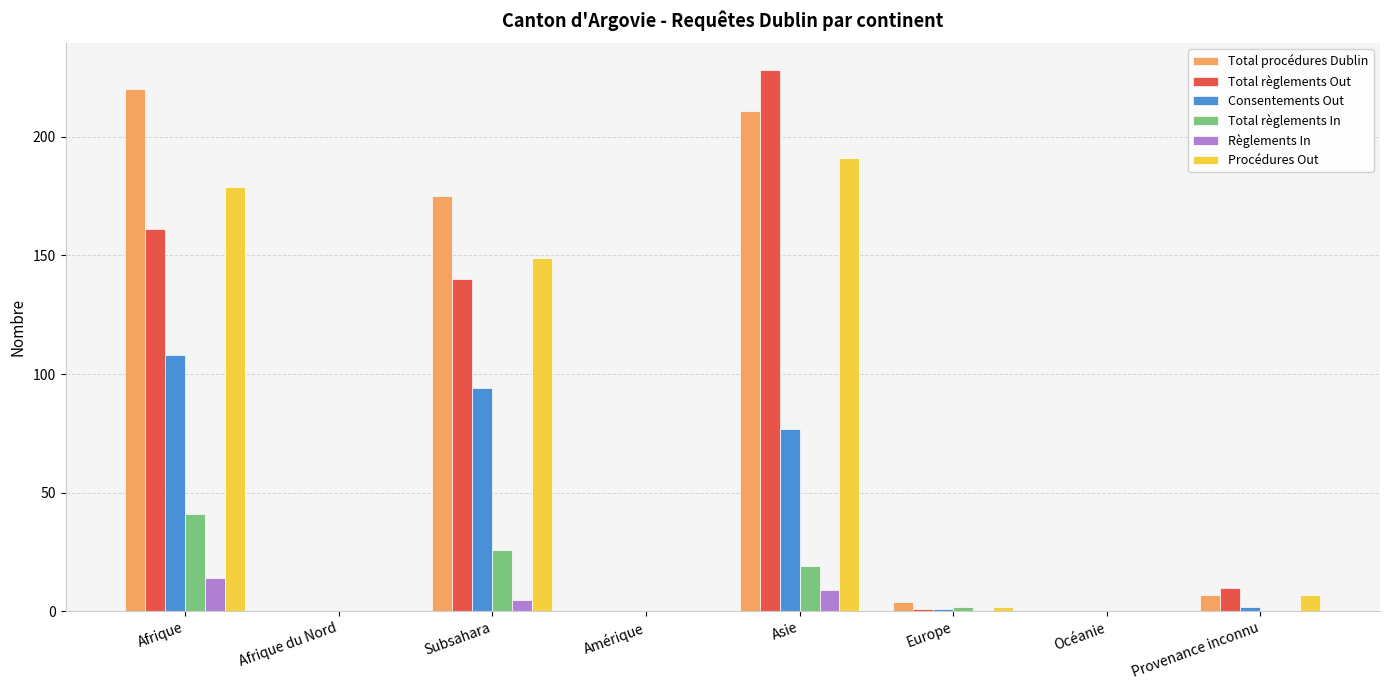

What is the average value of the Total règlements Out series?

68